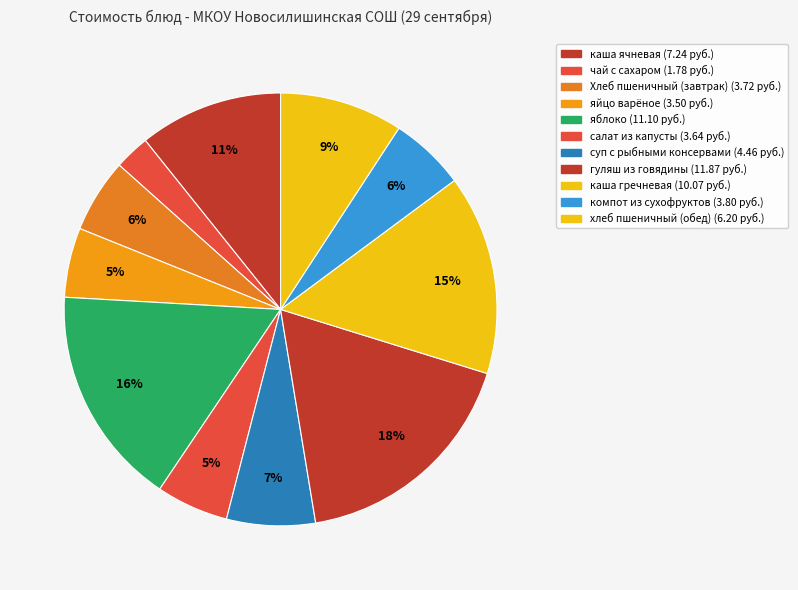

Count the number of slices in the pie.

11